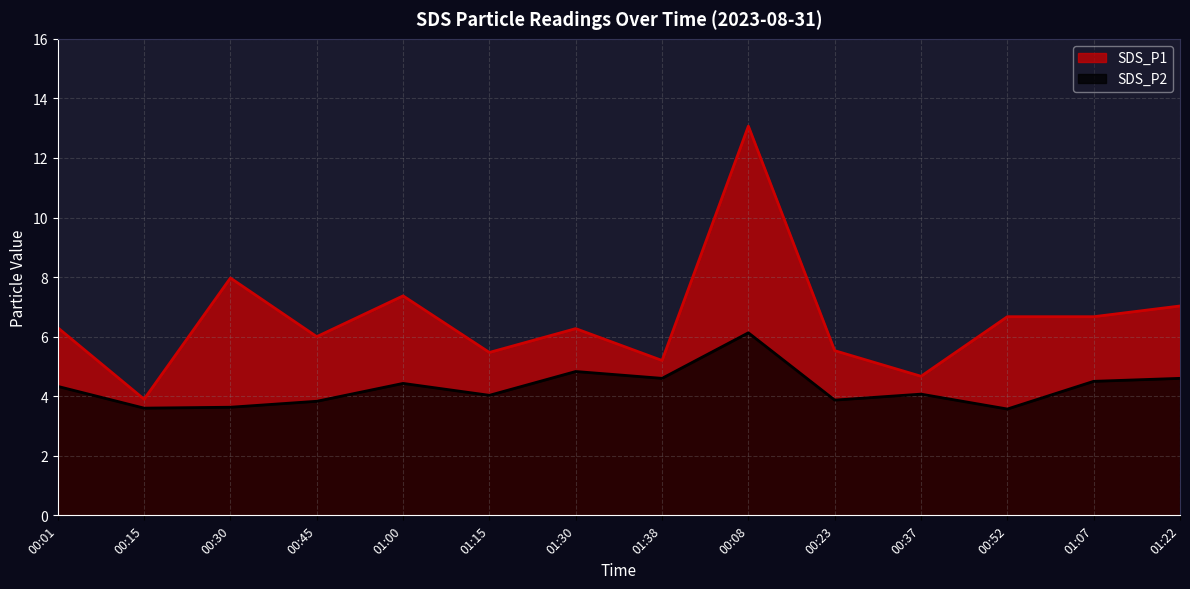

List the series in order of their overall mean, lowest first.

SDS_P2, SDS_P1